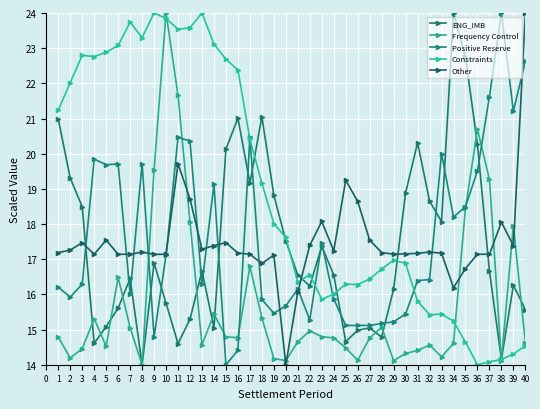

What is the difference between the maximum and minimum values in the Frequency Control series?

10.0